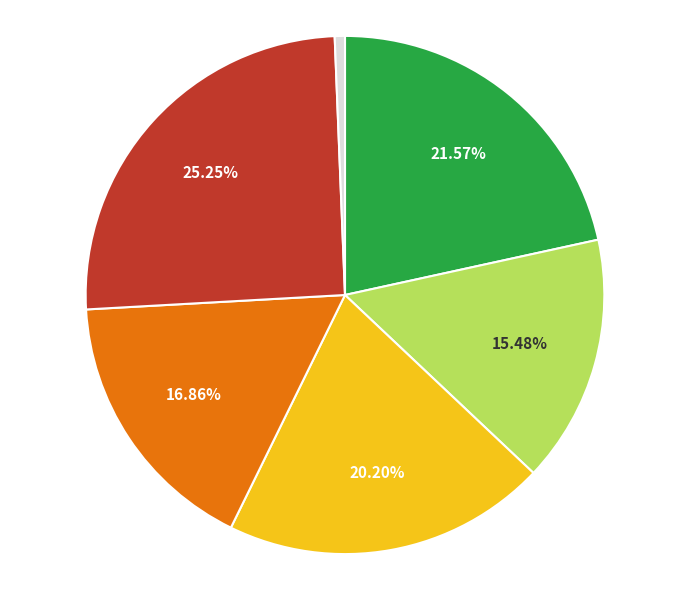

Does any single category account for the majority?

No